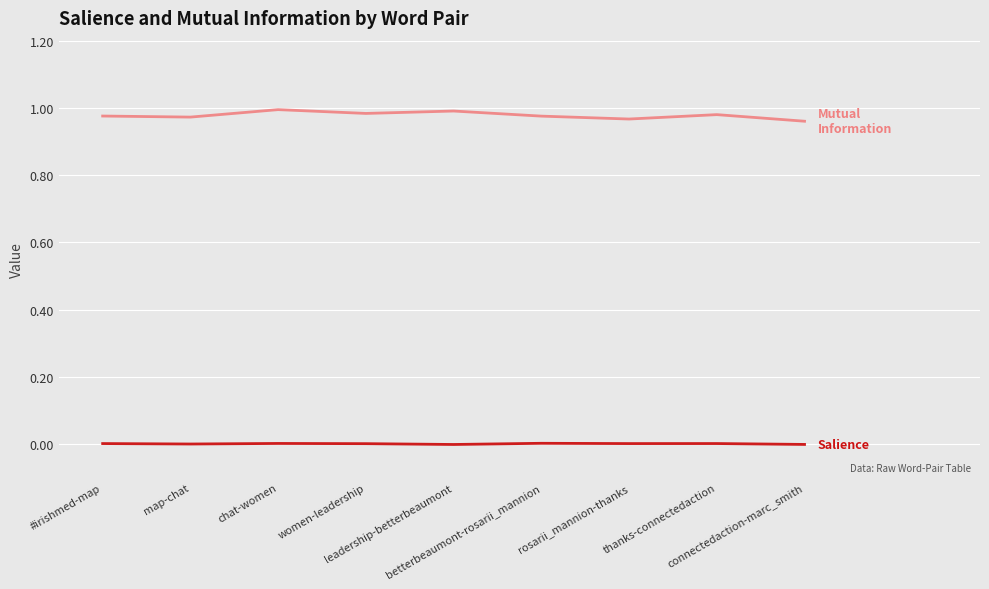

How many lines are shown in the chart?

2